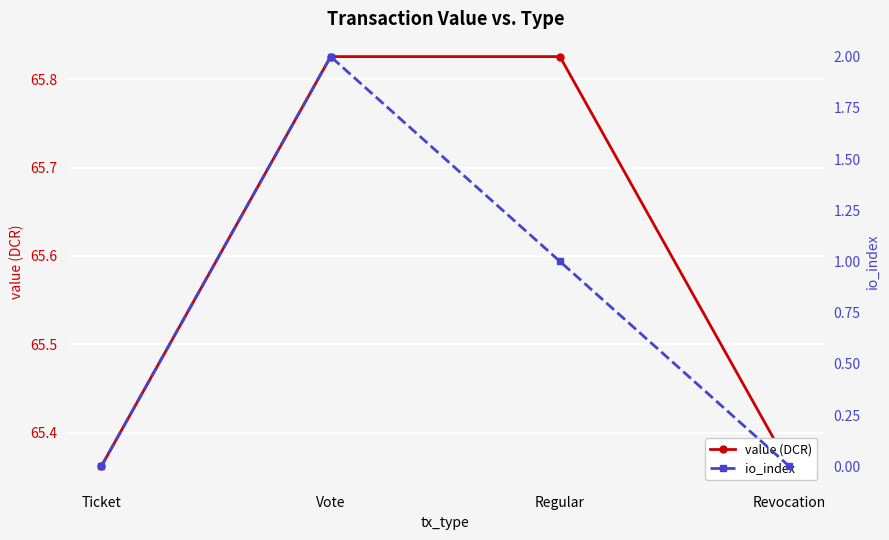

What value does the io_index series have at Vote?

2.0